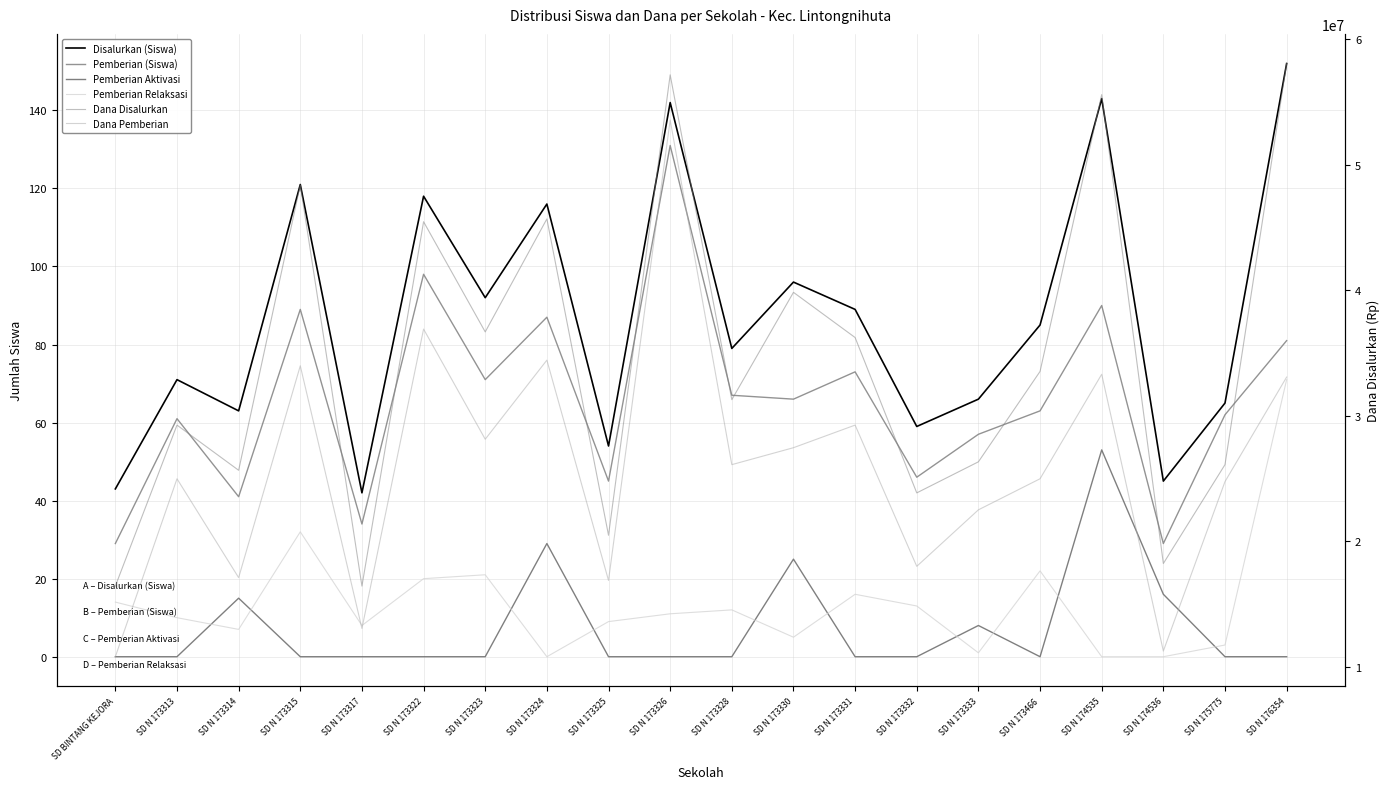

At which category is the sum across all series the highest?

SD N 173326